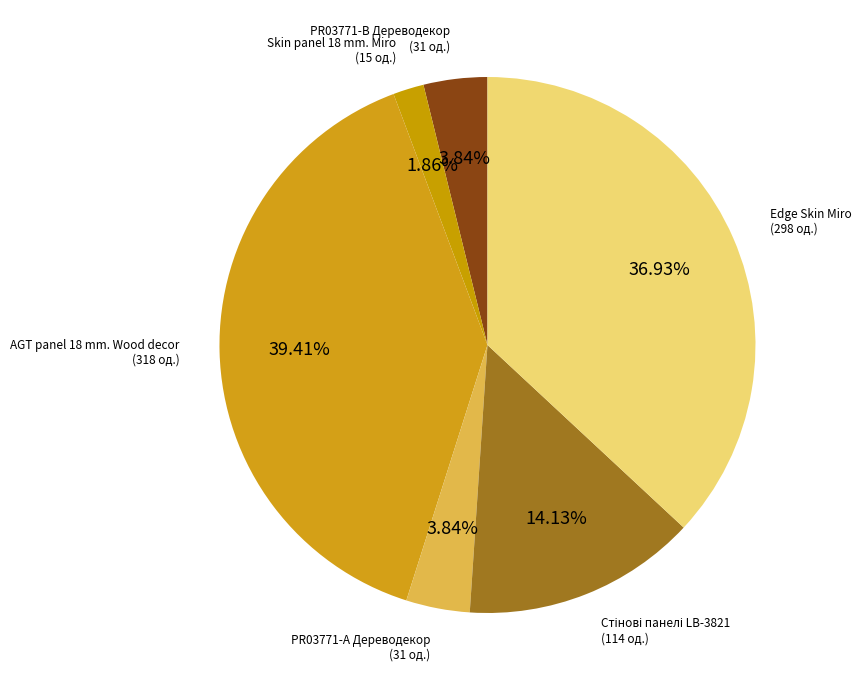

Count the number of slices in the pie.

6